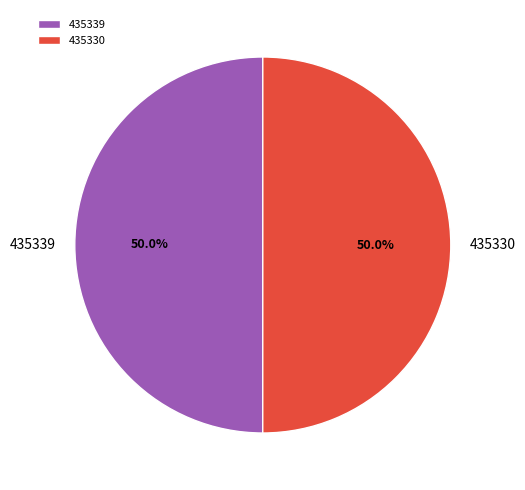

What is the ratio of the value at 435330 to the value at 435339?

1.0